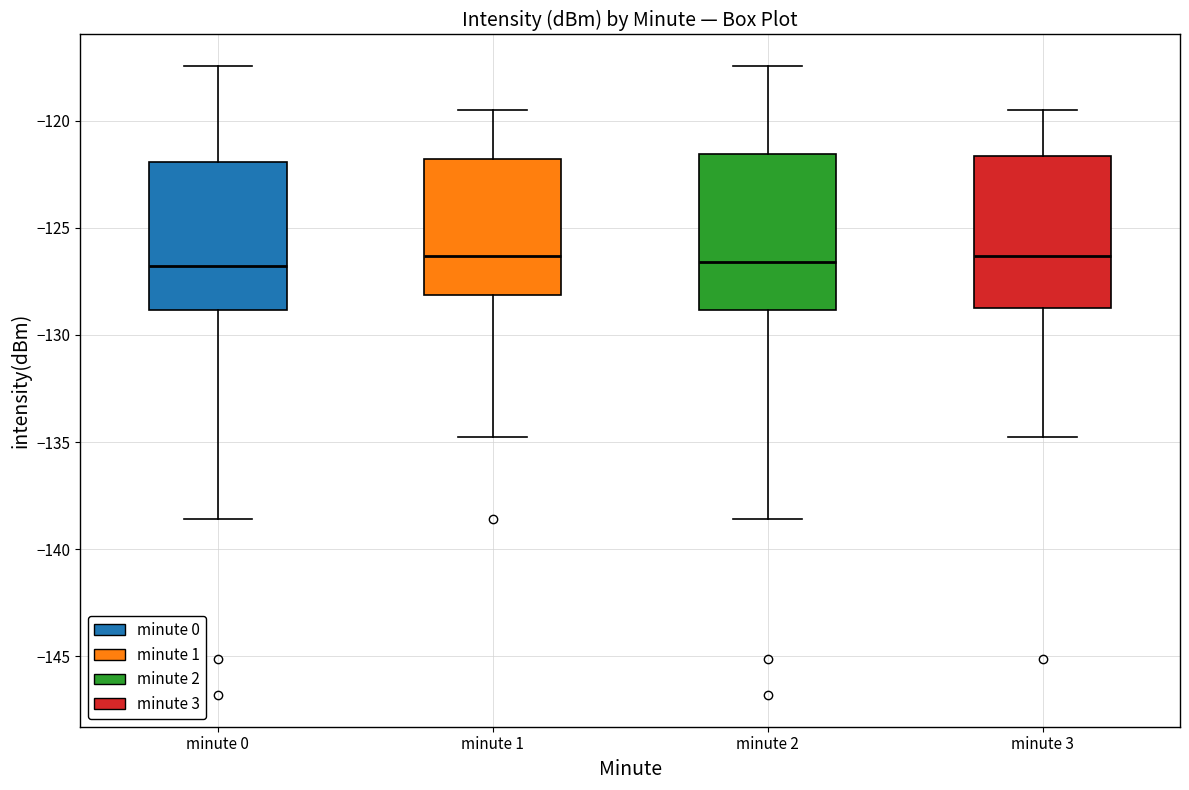

Reading left to right, read every box against the y-axis: the position of its median line, the range the box covers, and the ends of its whiskers. The values are not printed on the chart, so give them approximately, as read against the axis.

minute 0: median -127.0, box -129.0 to -122.0, whiskers -138.5 to -117.5
minute 1: median -126.5, box -128.0 to -122.0, whiskers -135.0 to -119.5
minute 2: median -126.5, box -129.0 to -121.5, whiskers -138.5 to -117.5
minute 3: median -126.5, box -129.0 to -121.5, whiskers -135.0 to -119.5